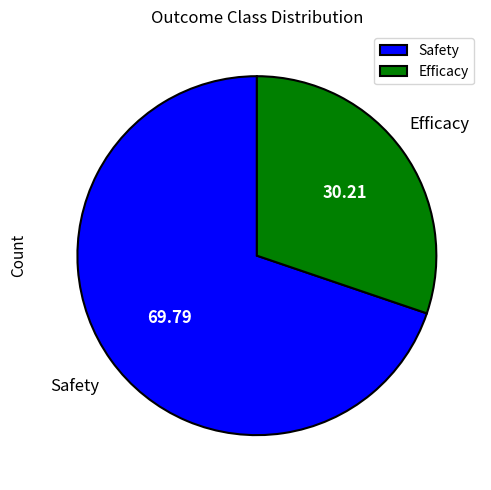

Is there any slice that represents more than half of the pie?

Yes